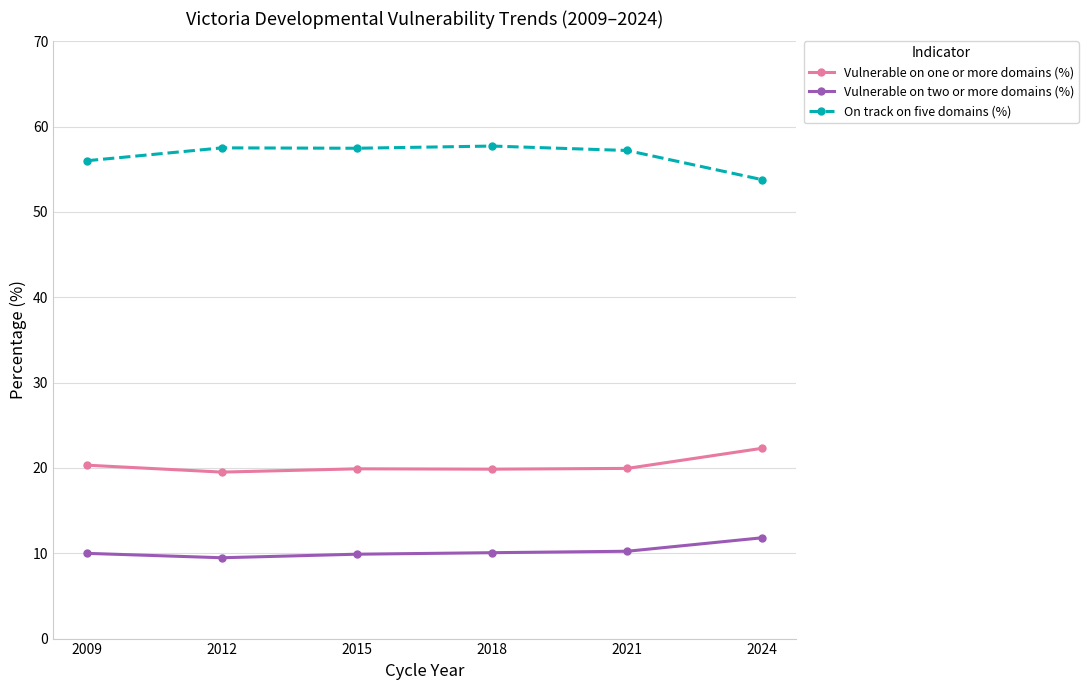

What is the value of the Vulnerable on two or more domains (%) point at the 2nd from the left?

9.5